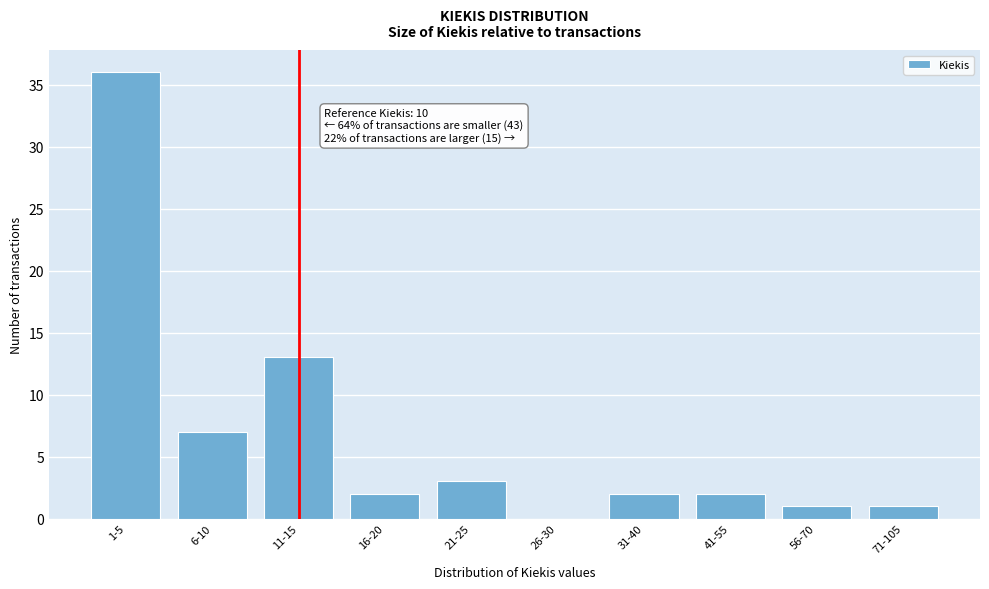

Reading left to right, list all the values displayed in this chart.

1-5=36	6-10=7	11-15=13	16-20=2	21-25=3	26-30=0	31-40=2	41-55=2	56-70=1	71-105=1